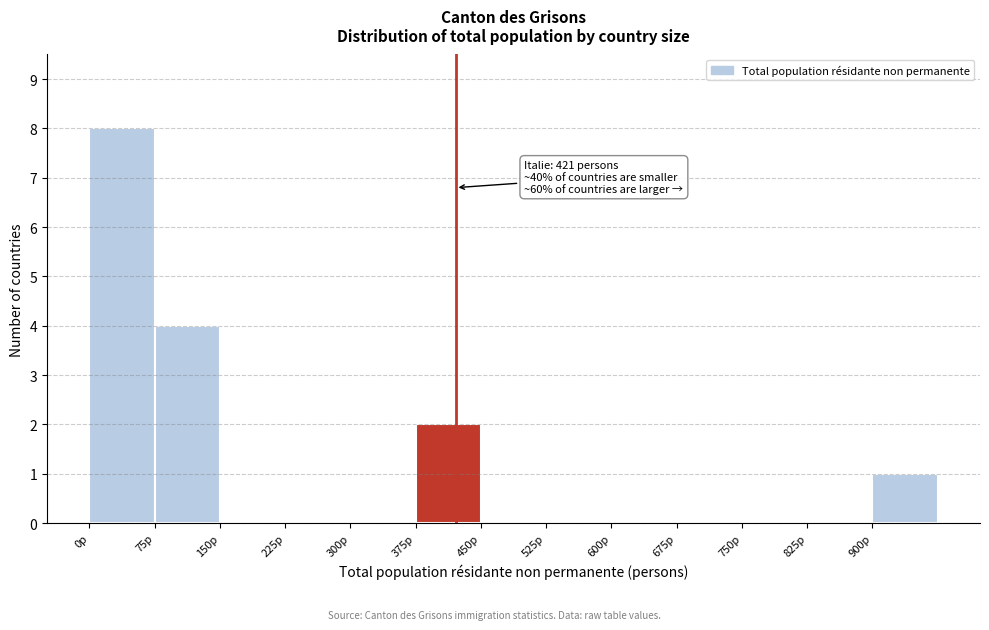

Over which range of the x-axis is the bar tallest?

0 to 75